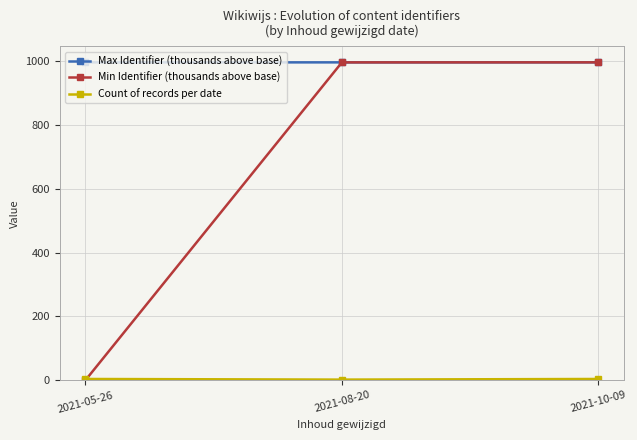

How many values in the Min Identifier (thousands above base) series exceed 996?

2